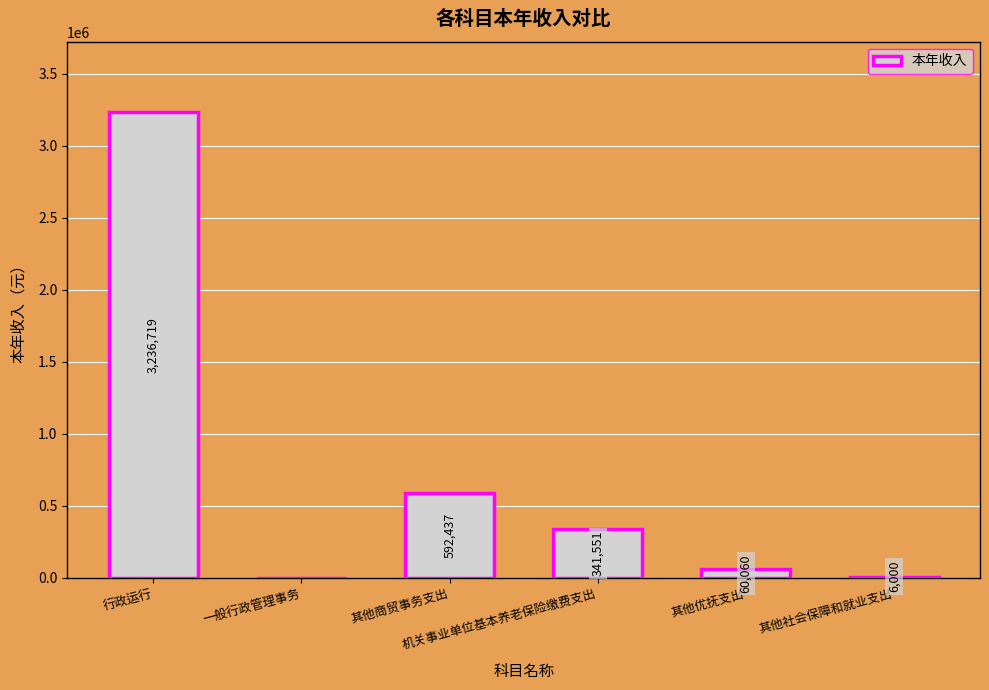

Reading left to right, transcribe all the data shown in this chart.

3236719.0	0.0	592437.1	341551.5	60060.0	6000.0